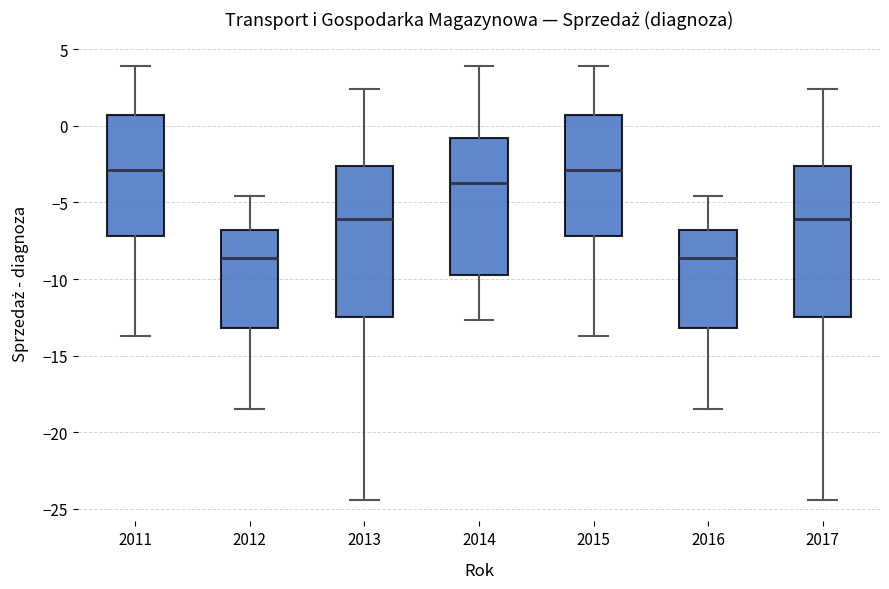

Reading left to right, read every box against the y-axis: the position of its median line, the range the box covers, and the ends of its whiskers. The values are not printed on the chart, so give them approximately, as read against the axis.

2011: median -3.0, box -7.0 to 0.5, whiskers -13.5 to 4.0
2012: median -8.5, box -13.0 to -7.0, whiskers -18.5 to -4.5
2013: median -6.0, box -12.5 to -2.5, whiskers -24.5 to 2.5
2014: median -3.5, box -9.5 to -1.0, whiskers -12.5 to 4.0
2015: median -3.0, box -7.0 to 0.5, whiskers -13.5 to 4.0
2016: median -8.5, box -13.0 to -7.0, whiskers -18.5 to -4.5
2017: median -6.0, box -12.5 to -2.5, whiskers -24.5 to 2.5